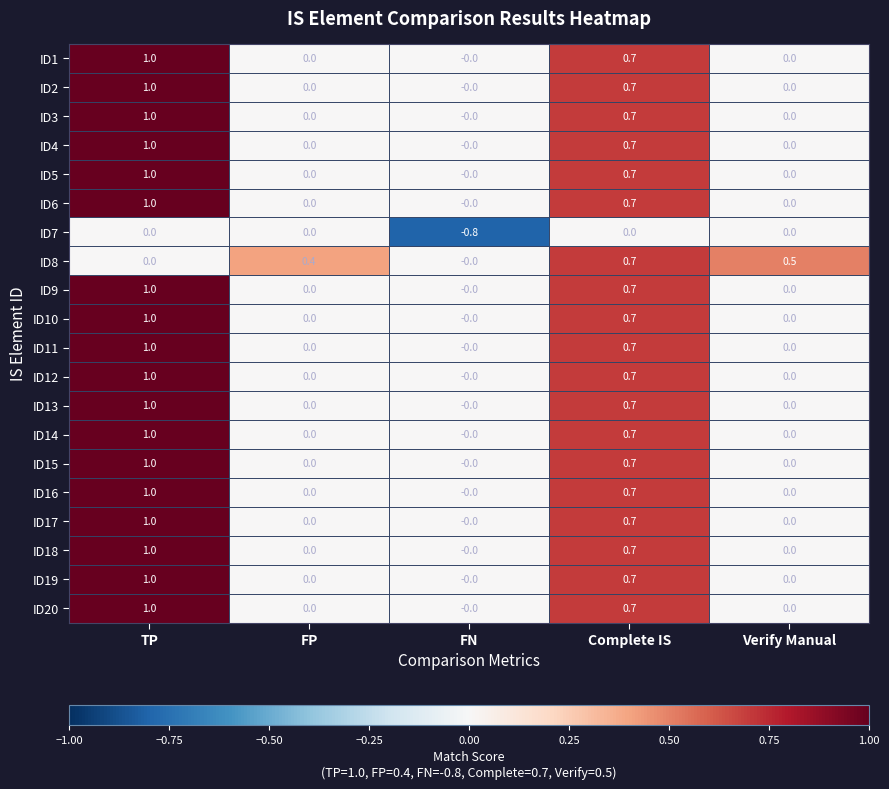

True or false: ID3 has a value of 0.0 at Verify Manual.

True